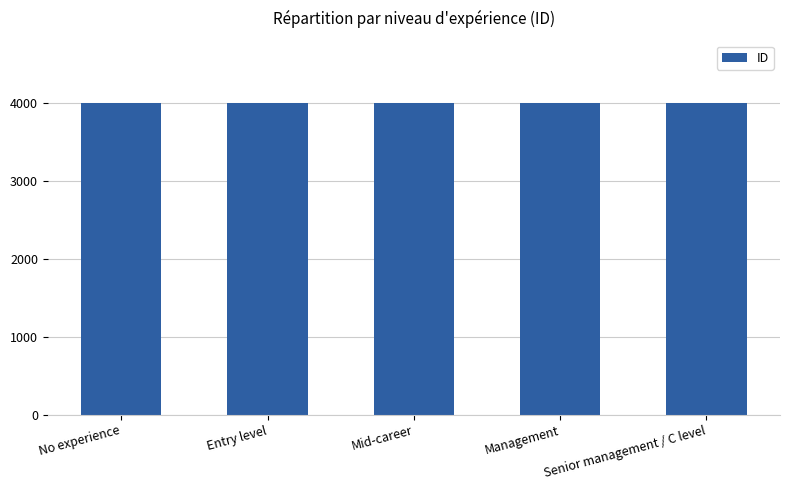

What value does the data have at Entry level?

4002